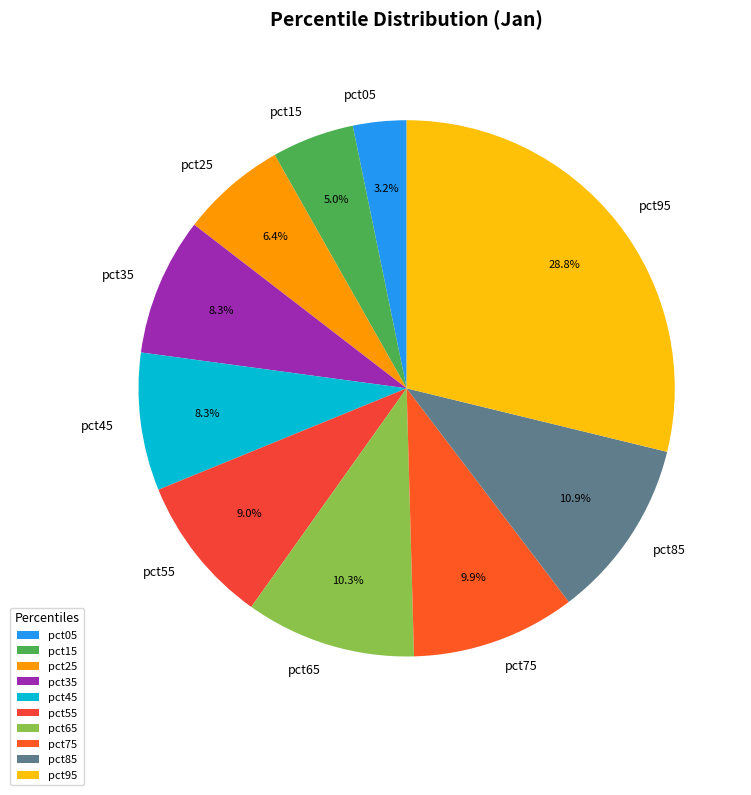

Count the number of slices in the pie.

10